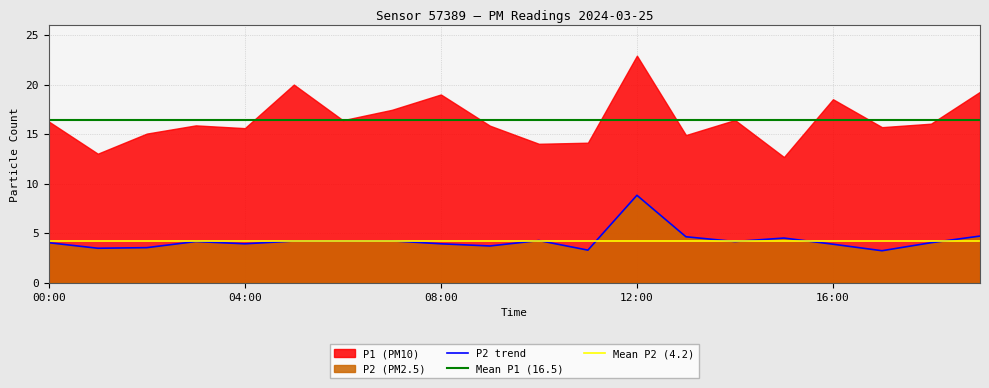

True or false: the data shows 3.3 at 11:00.

True